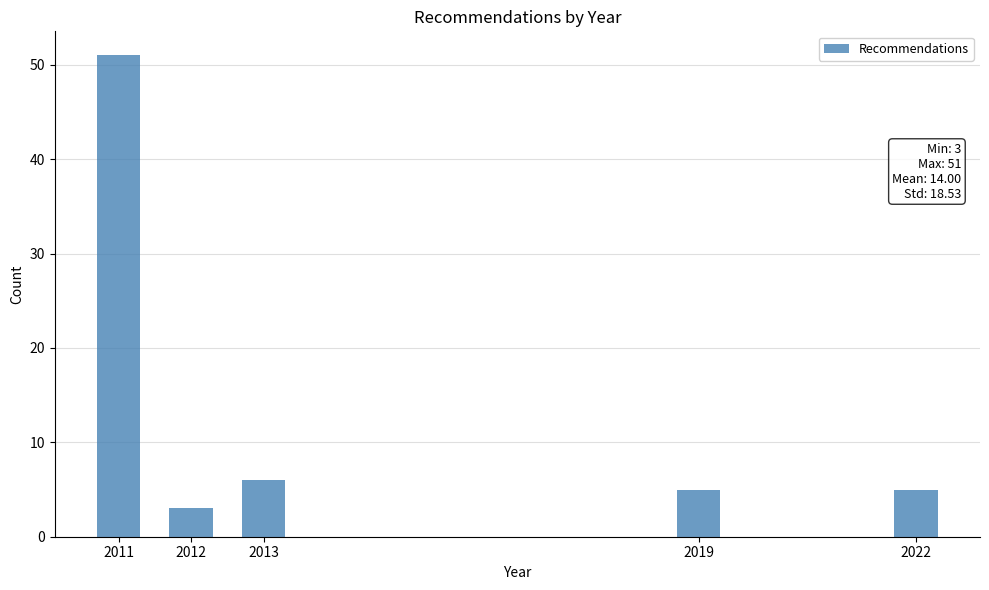

Reading right to left, what are all the values shown in this chart?

5	5	6	3	51